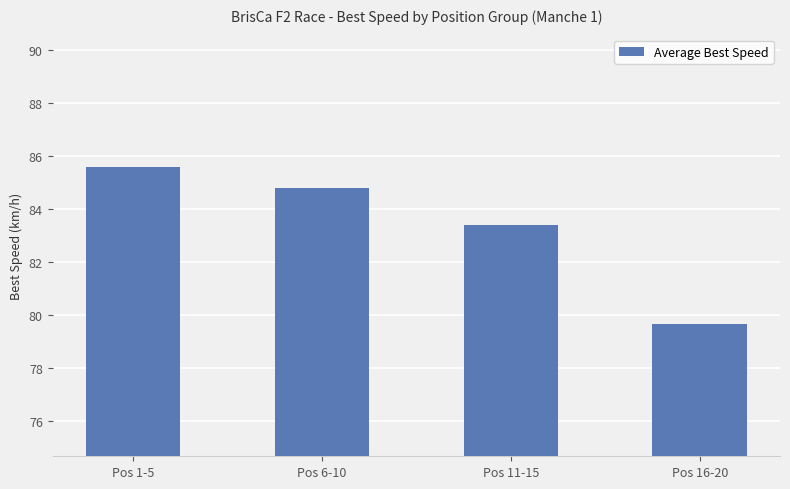

What is the change in value from Pos 6-10 to Pos 11-15?

-1.4